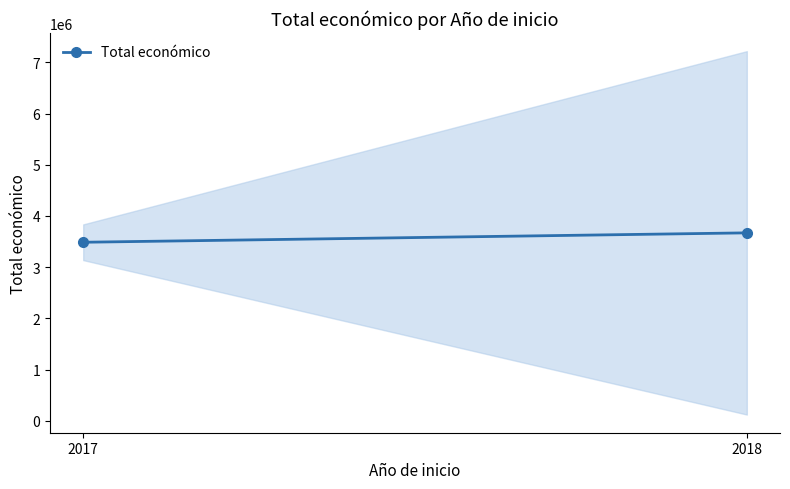

The value at 2018 is 3670519.3. True or false?

True